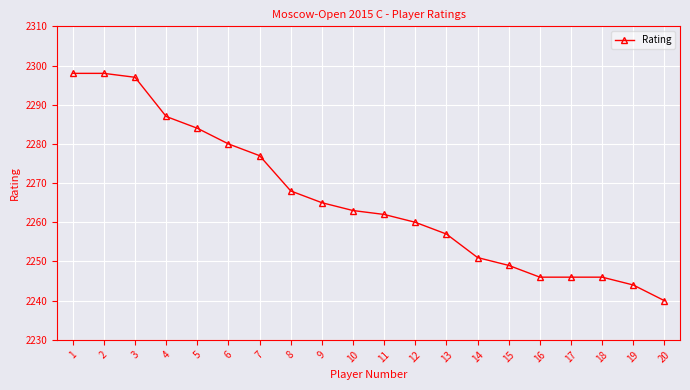

True or false: the data has more than 2 interior local peaks.

False